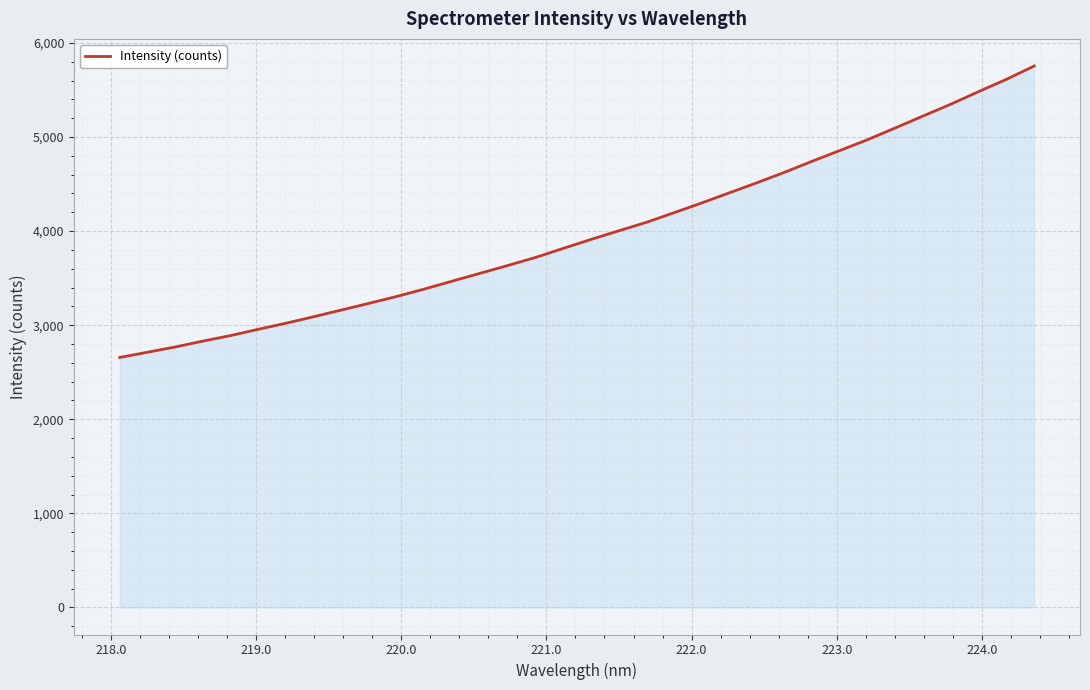

What is the maximum value shown in the chart?

5755.6